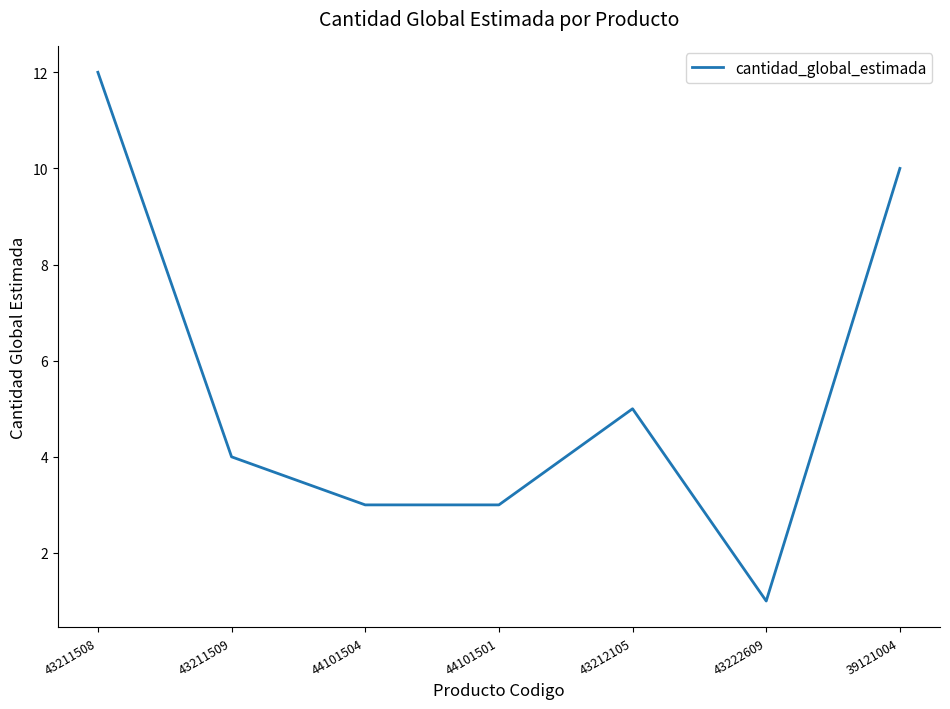

How many values are below 4?

3